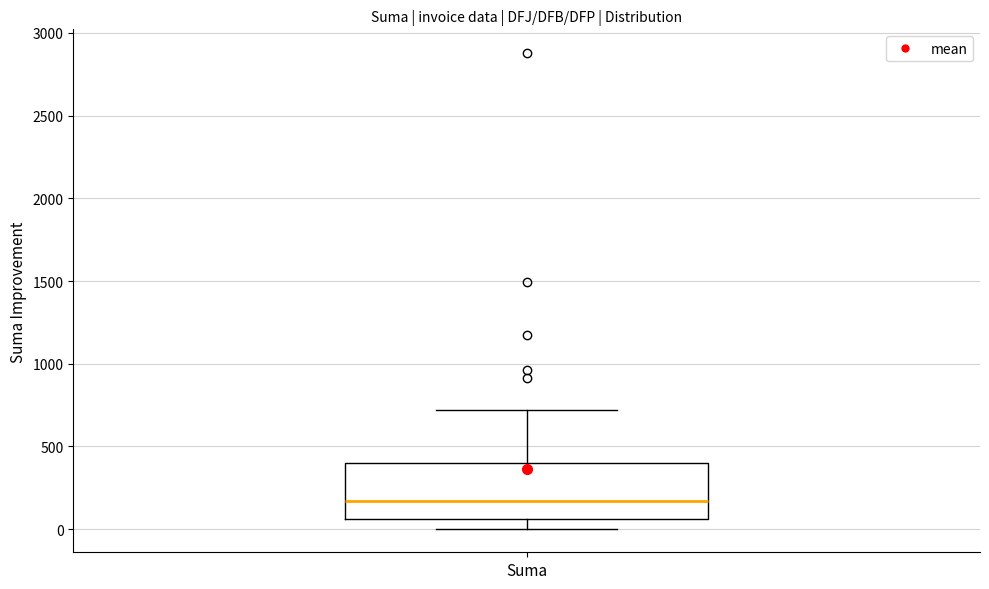

Read this box plot against the y-axis: the position of the median line, the range covered by the box, and the ends of both whiskers. The values are not printed on the chart, so give them approximately, as read against the axis.

median 150, box 50 to 400, whiskers 0 to 700